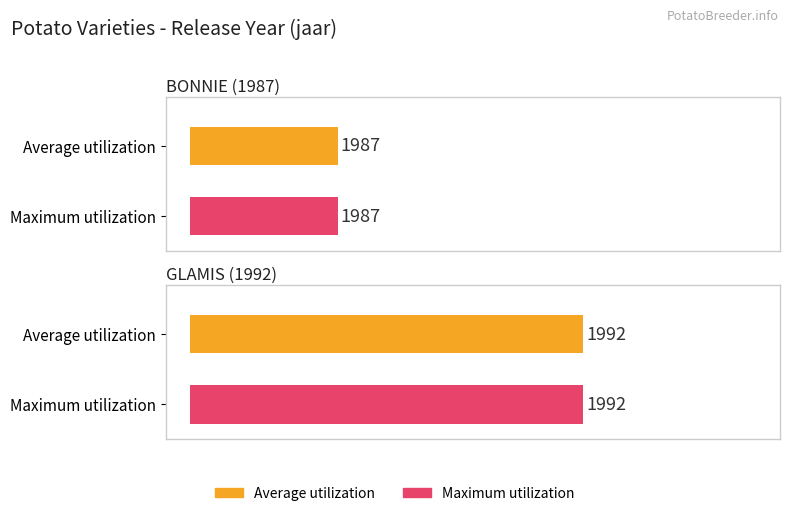

How many bars are there in each group?

2